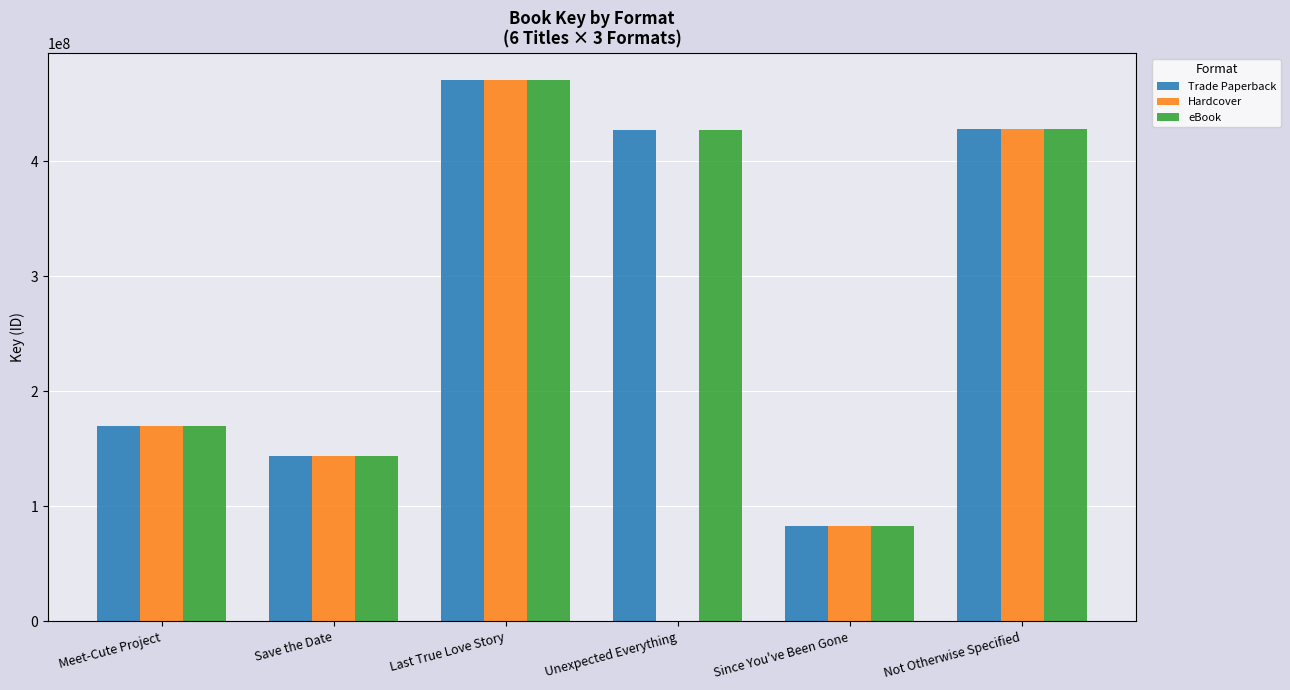

Which category has the highest value across all series?

Last True Love Story